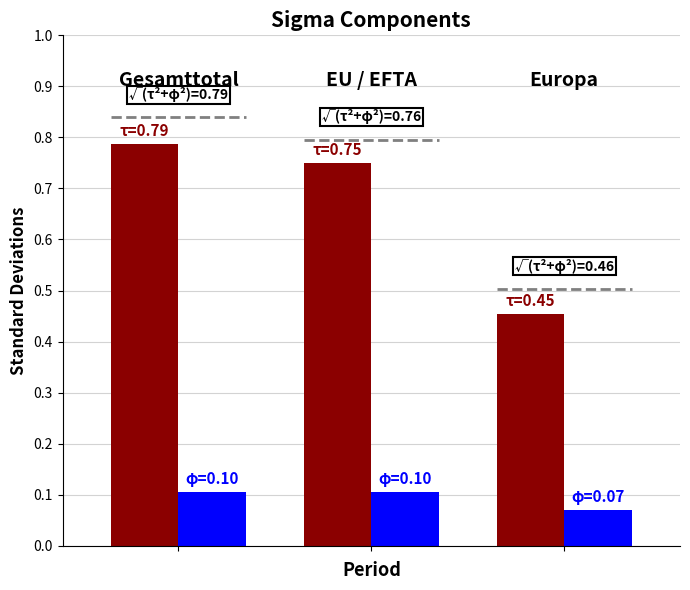

Does the chart contain stacked bars?

No